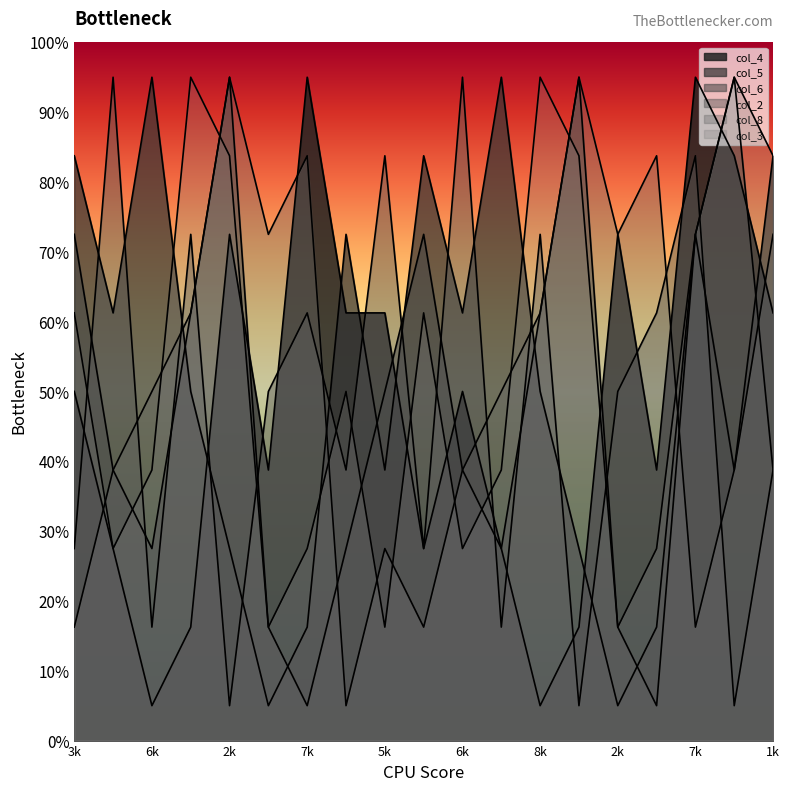

Which category has the lowest value across all series?

6k